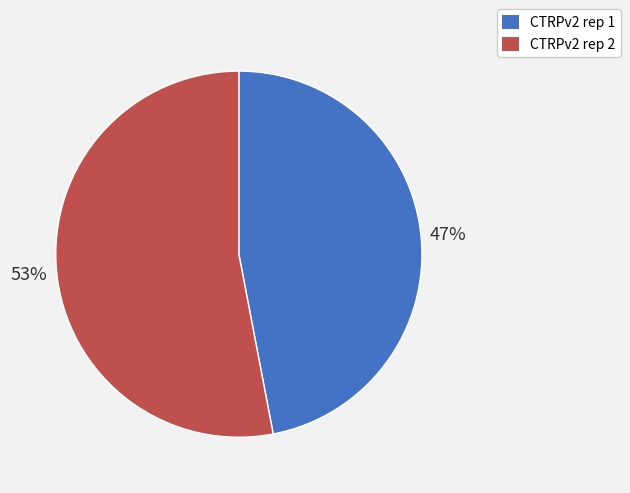

What is the largest slice in the pie chart?

CTRPv2 rep 2